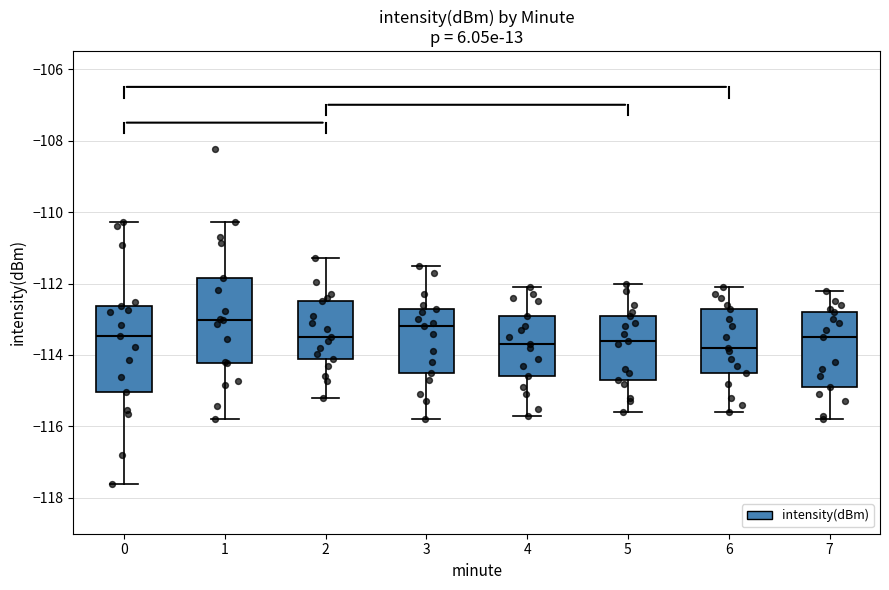

Reading left to right, transcribe this box plot: for each box, give where its median line is, the range the box spans, and where its two whiskers end, as read against the y-axis. The values are not printed on the chart, so give them approximately, as read against the axis.

0: median -113.4, box -115.0 to -112.6, whiskers -117.6 to -110.2
1: median -113.0, box -114.2 to -111.8, whiskers -115.8 to -110.2
2: median -113.4, box -114.0 to -112.4, whiskers -115.2 to -111.2
3: median -113.2, box -114.4 to -112.6, whiskers -115.8 to -111.4
4: median -113.6, box -114.6 to -112.8, whiskers -115.6 to -112.0
5: median -113.6, box -114.6 to -112.8, whiskers -115.6 to -112.0
6: median -113.8, box -114.4 to -112.6, whiskers -115.6 to -112.0
7: median -113.4, box -114.8 to -112.8, whiskers -115.8 to -112.2